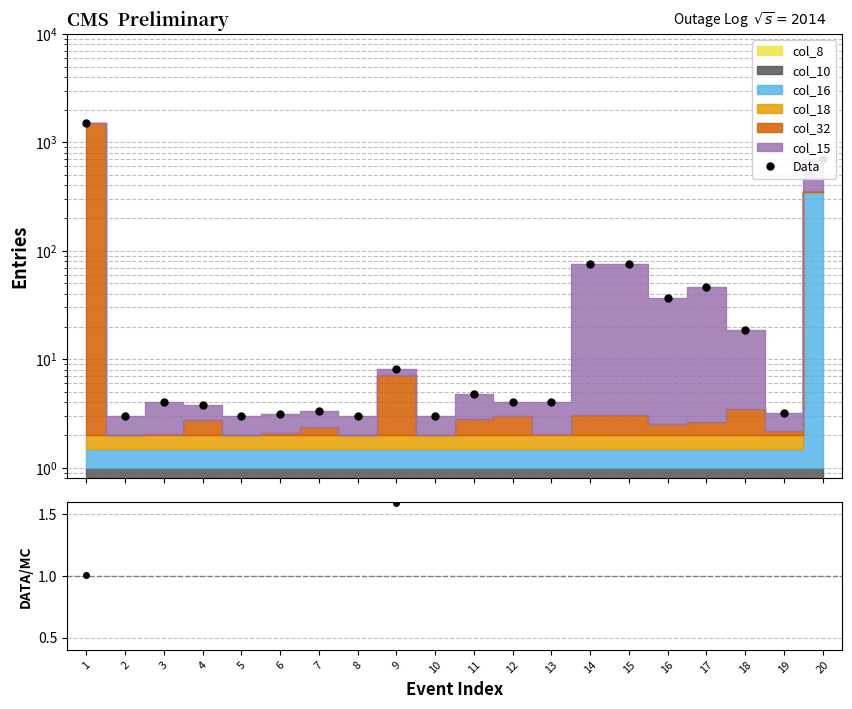

What is the difference between the maximum and minimum values in the Data series?

1503.0